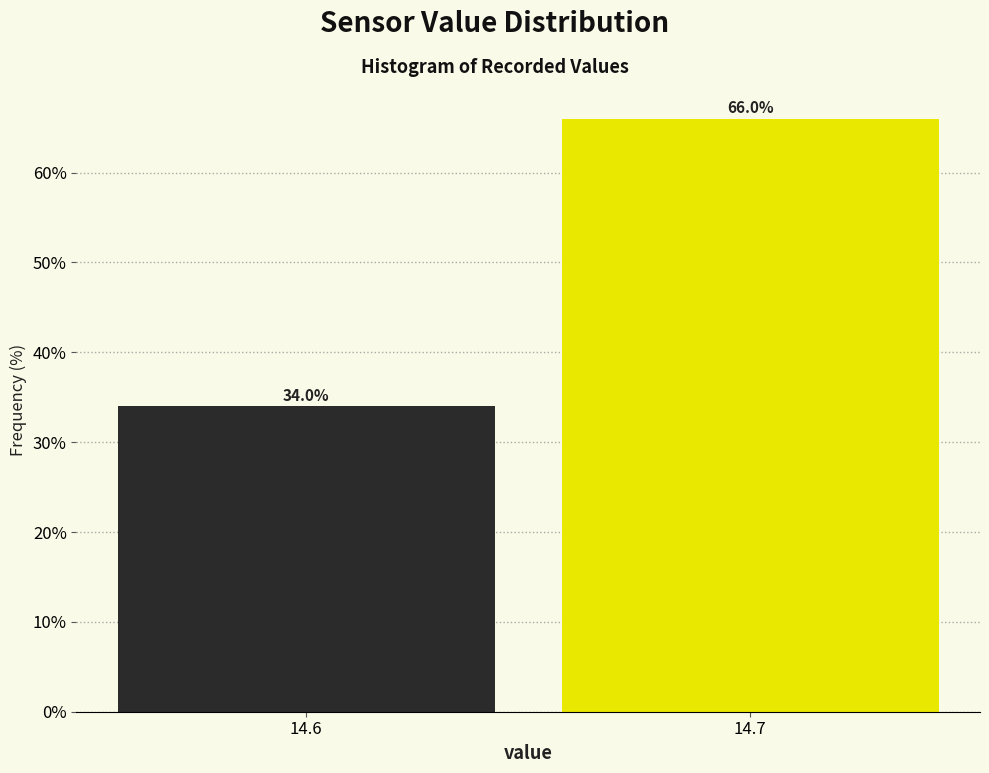

Reading left to right, what are all the values shown in this chart?

14.6=34	14.7=66